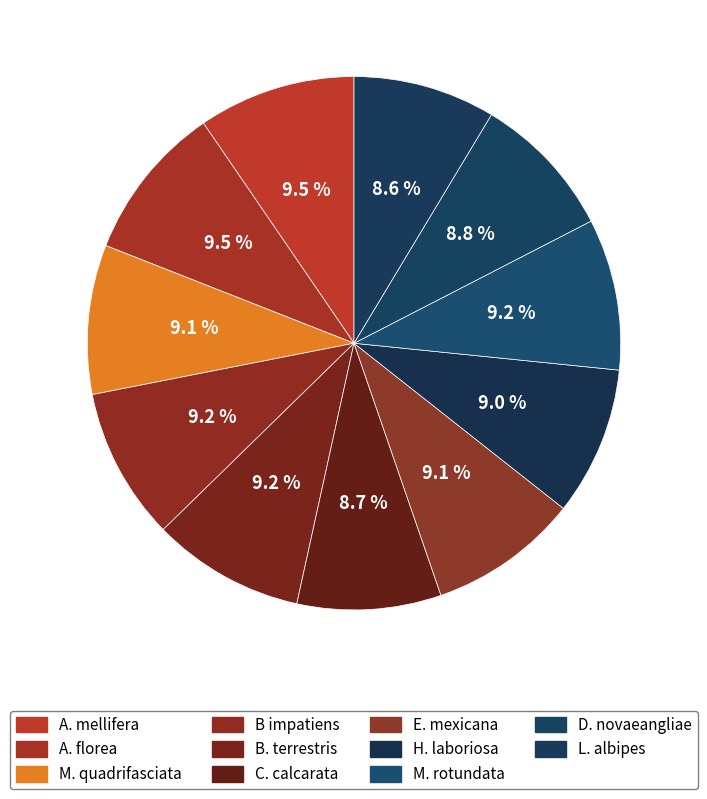

Rank the categories by value from highest to lowest.

A. mellifera, A. florea, B. terrestris, B impatiens, M. rotundata, E. mexicana, M. quadrifasciata, H. laboriosa, D. novaeangliae, C. calcarata, L. albipes